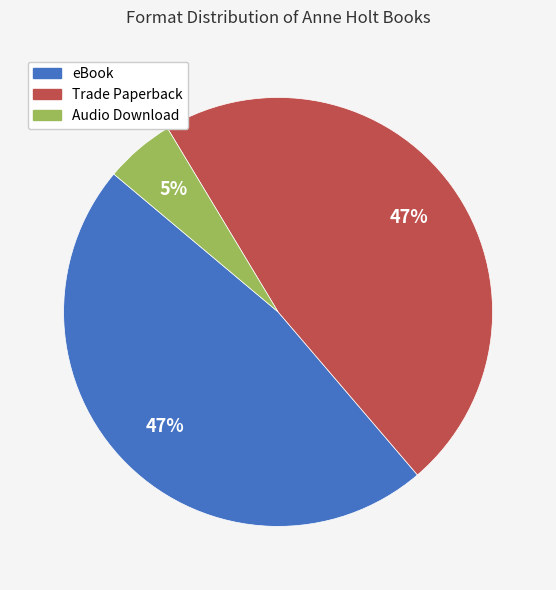

Is there a majority slice in this chart?

No